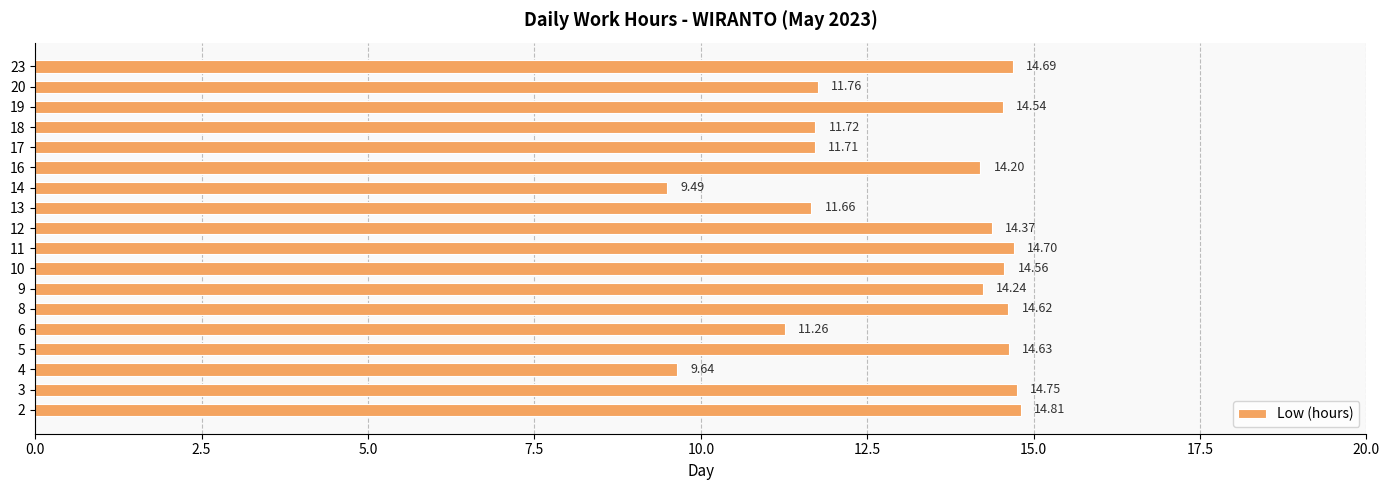

What is the ratio of the value at 9 to the value at 16?

1.0